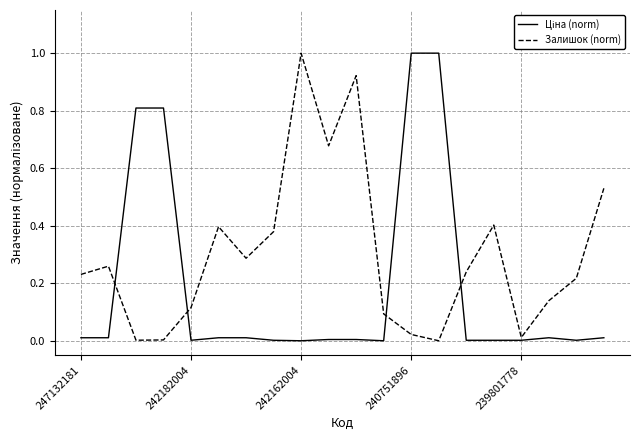

What is the maximum value for Залишок (norm)?

1.0